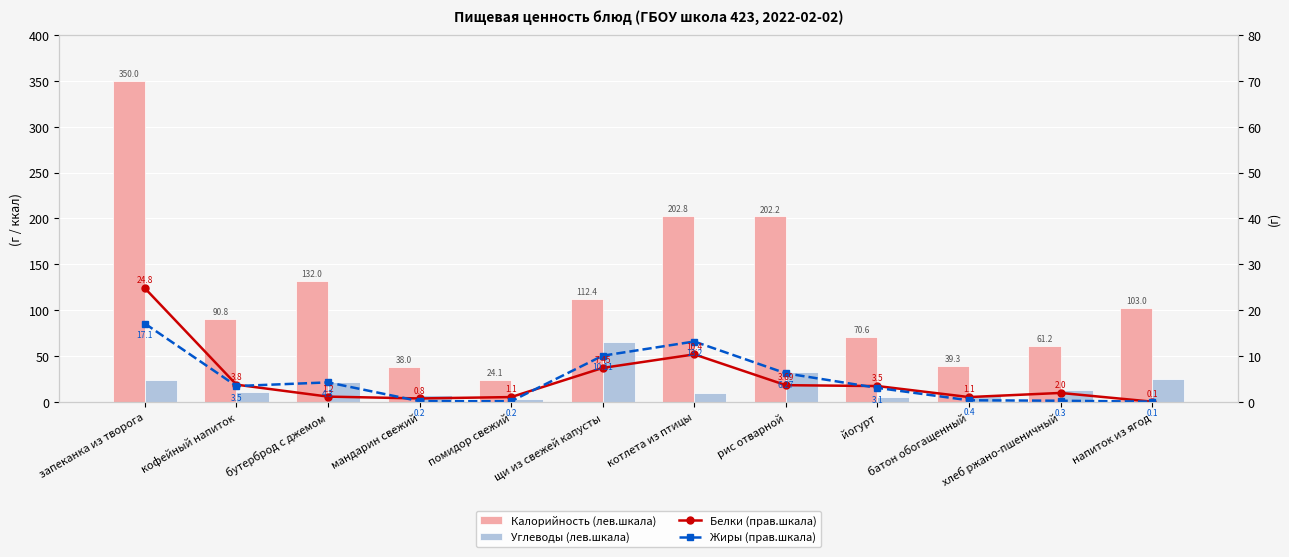

What are all the series names shown in the legend?

Калорийность (лев.шкала), Углеводы (лев.шкала), Белки (прав.шкала), Жиры (прав.шкала)